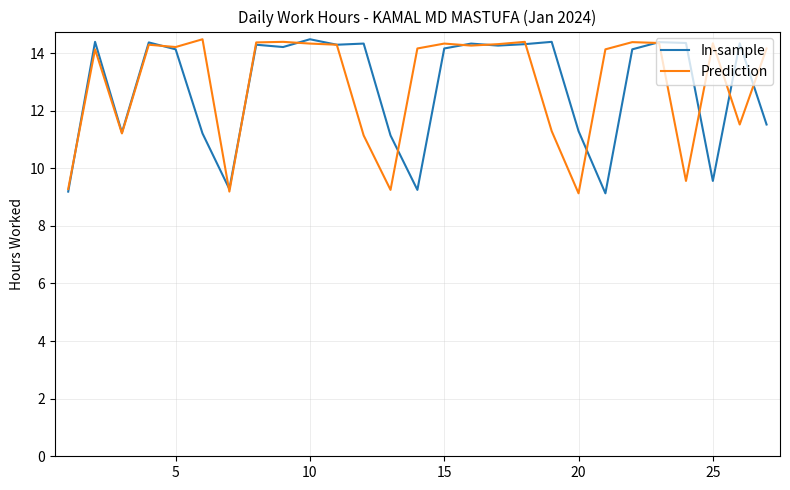

What is the maximum value shown in the chart?

14.5